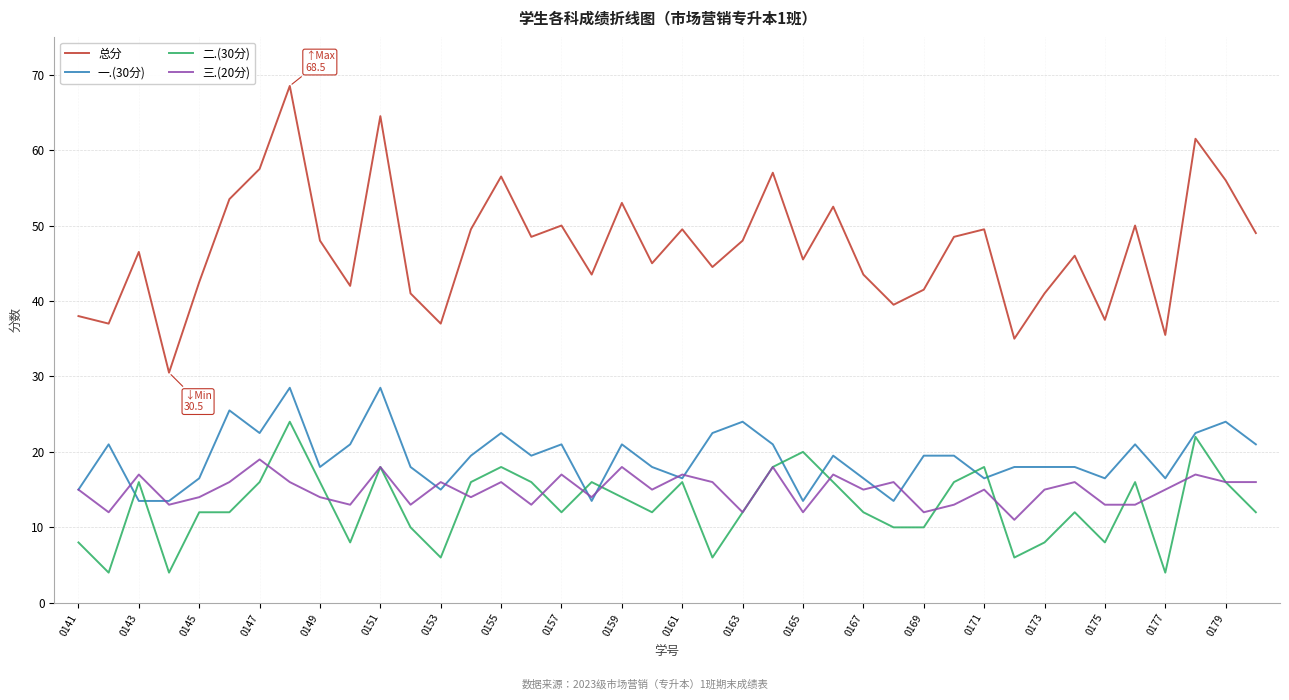

What is the maximum value for 二.(30分)?

24.0